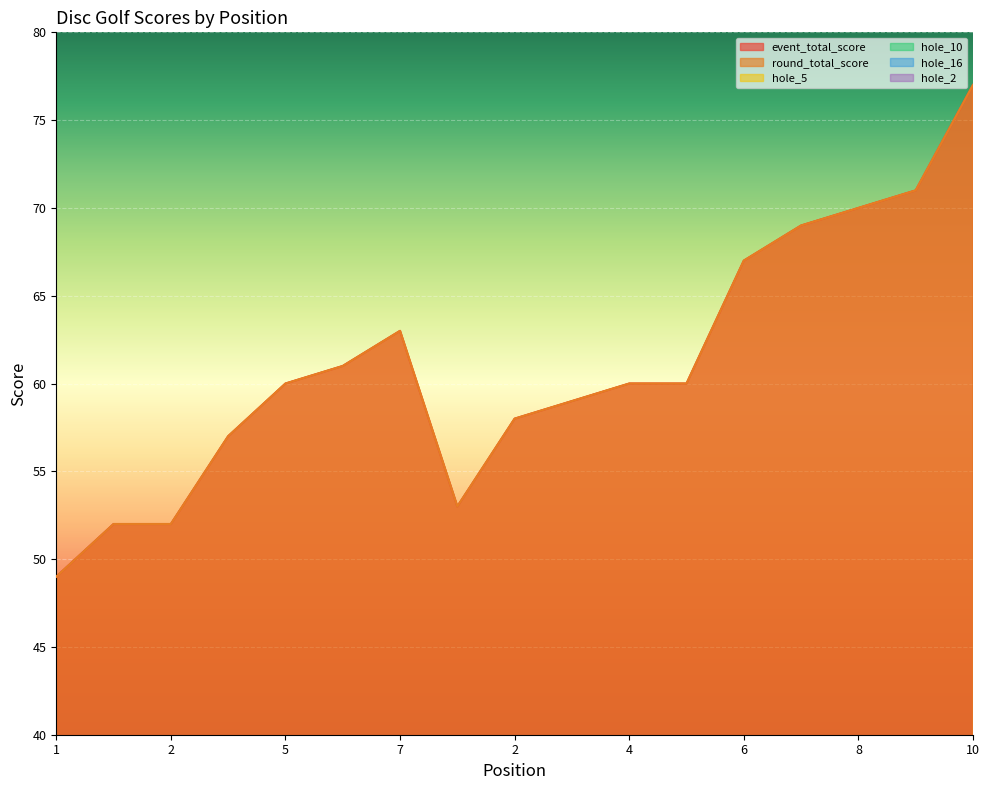

Reading left to right, extract all data points from this chart.

event_total_score: 49	52	52	57	60	61	63	53	58	59	60	60	67	69	70	71	77
round_total_score: 49	52	52	57	60	61	63	53	58	59	60	60	67	69	70	71	77
hole_5: 3	3	2	3	3	4	3	3	3	5	3	4	4	4	3	7	6
hole_10: 2	3	3	3	3	3	4	3	3	2	3	3	5	3	4	4	6
hole_16: 5	4	2	3	6	4	4	3	4	4	3	5	3	4	4	5	5
hole_2: 2	3	4	2	4	3	4	3	3	3	3	2	3	4	5	5	5